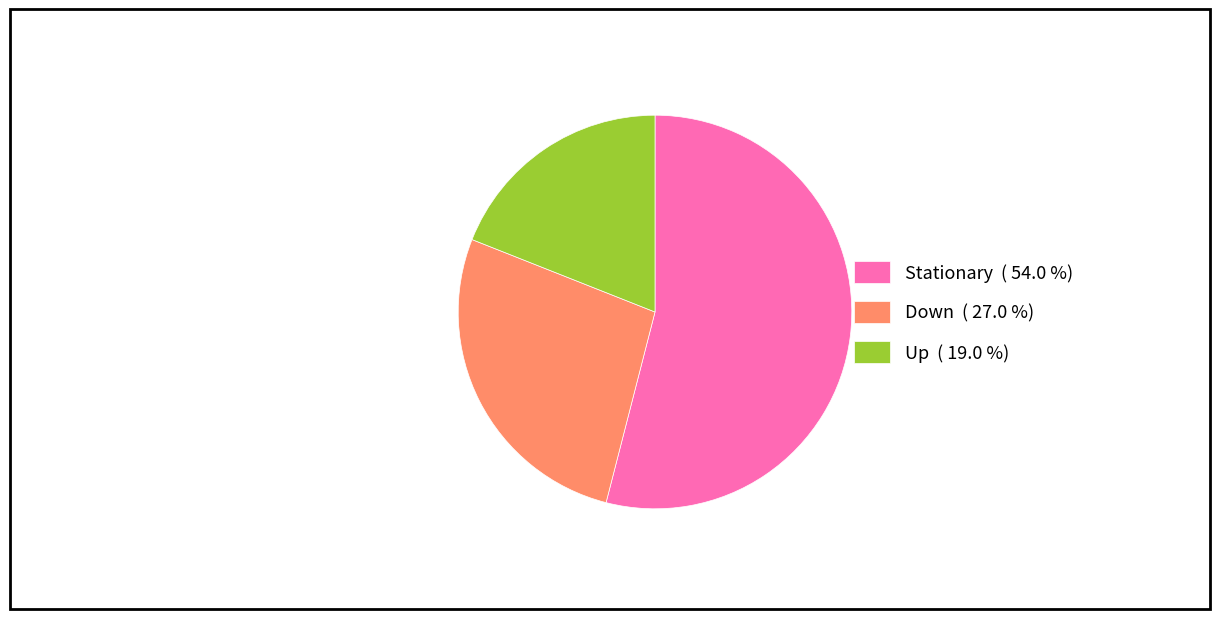

Which slice is the smallest?

Up ( 19.0 %)